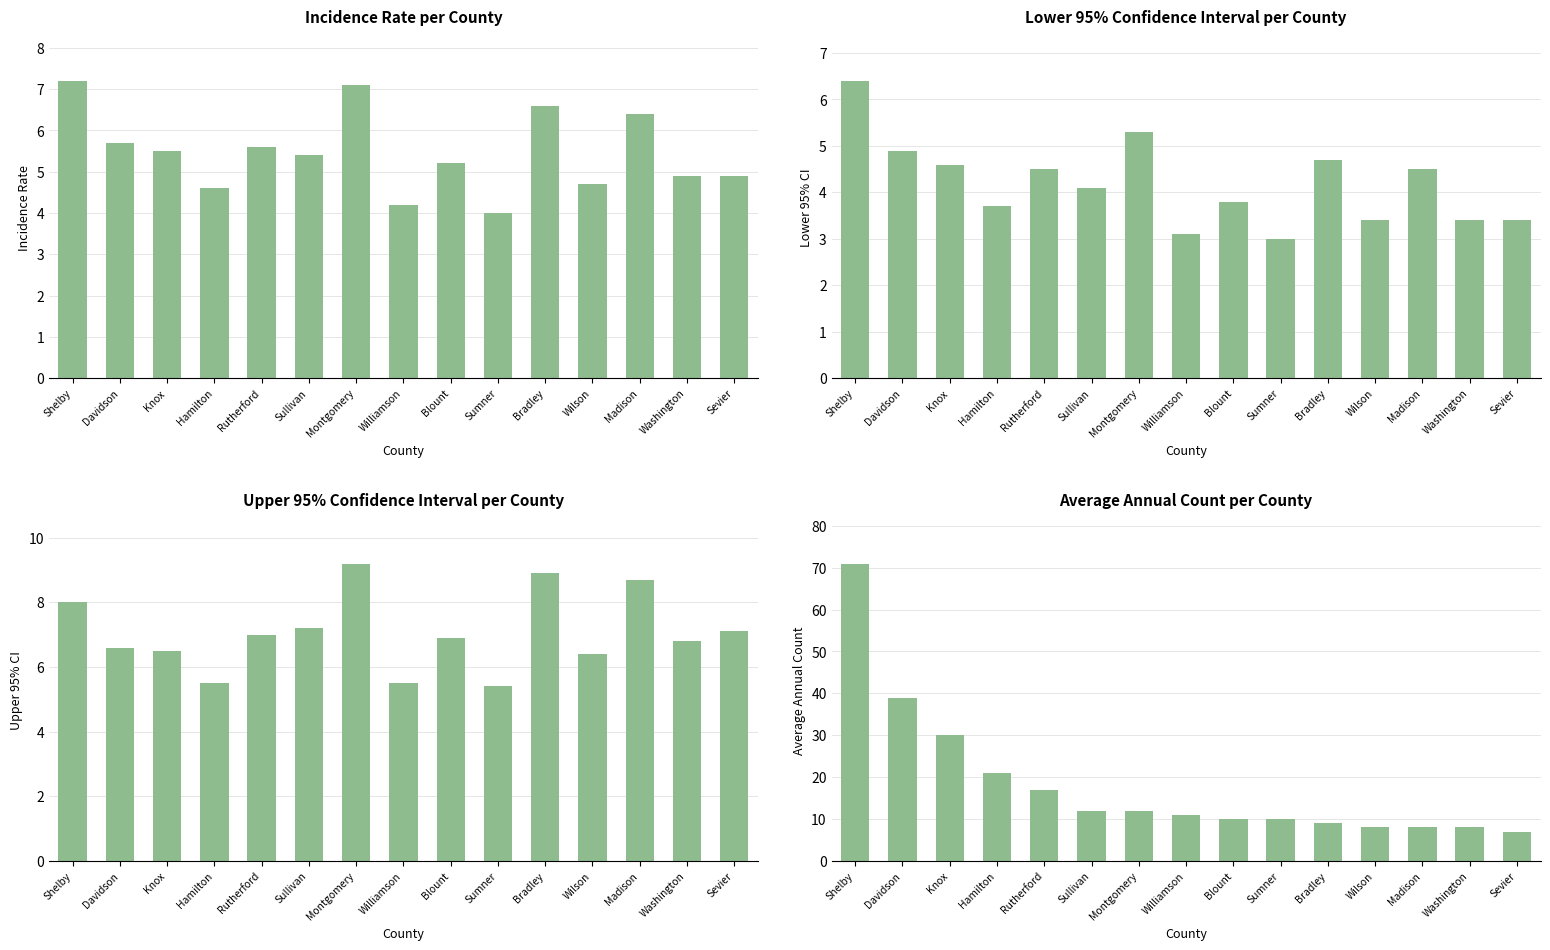

At which label is Age-Adjusted Incidence Rate closest to 5?

Washington